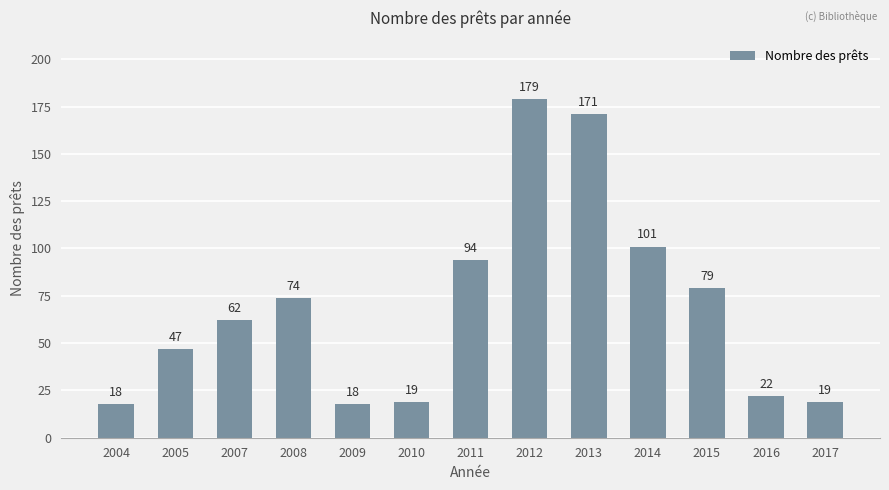

Reading left to right, extract all data points from this chart.

18	47	62	74	18	19	94	179	171	101	79	22	19